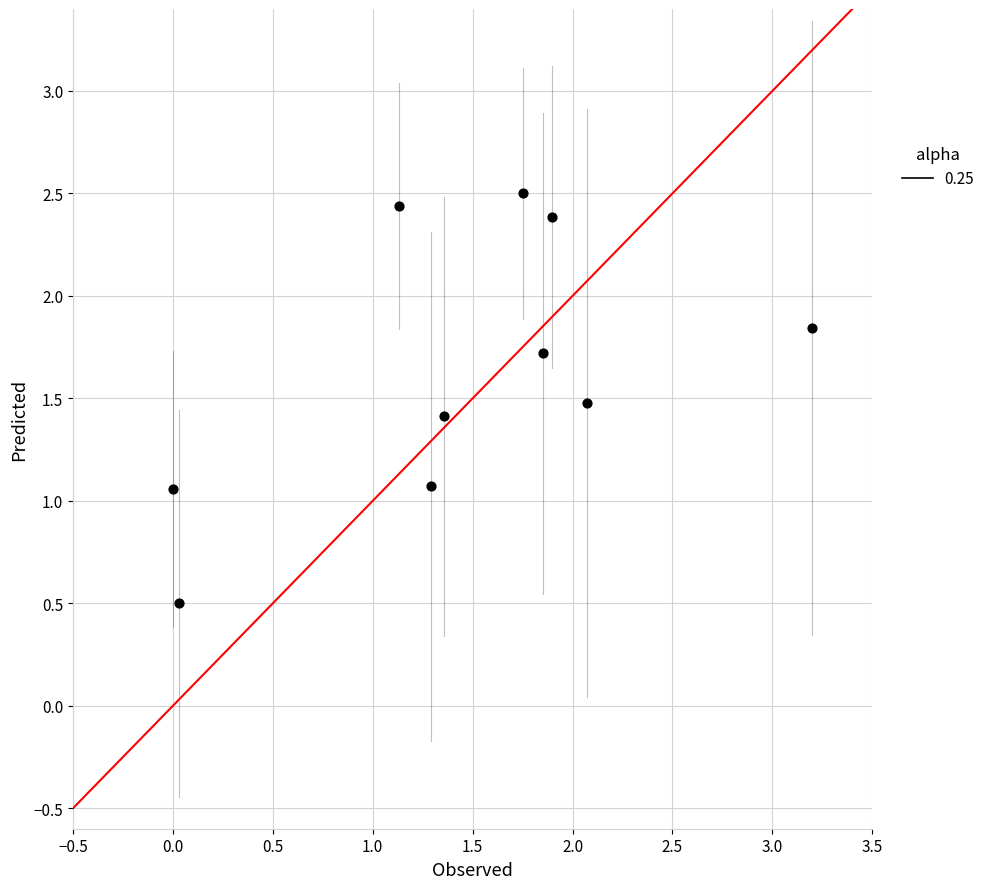

What is the range of Y values (max minus min)?

2.0